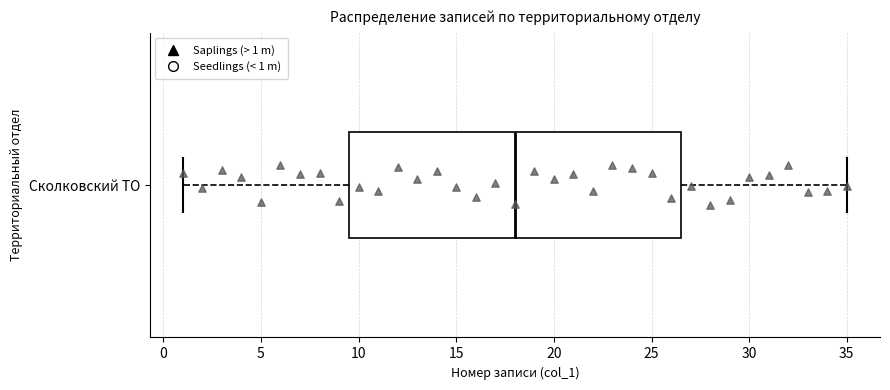

Read this box plot against the x-axis: the position of the median line, the range covered by the box, and the ends of both whiskers. The values are not printed on the chart, so give them approximately, as read against the axis.

median 18.0, box 9.5 to 26.5, whiskers 1.0 to 35.0